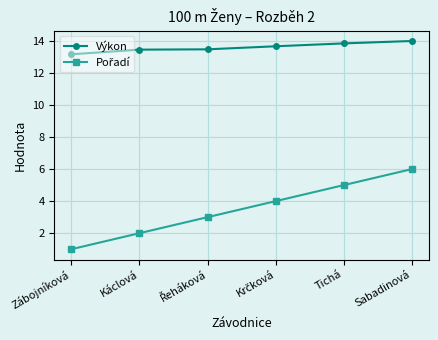

What is the difference between the maximum and minimum values in the Výkon series?

0.8